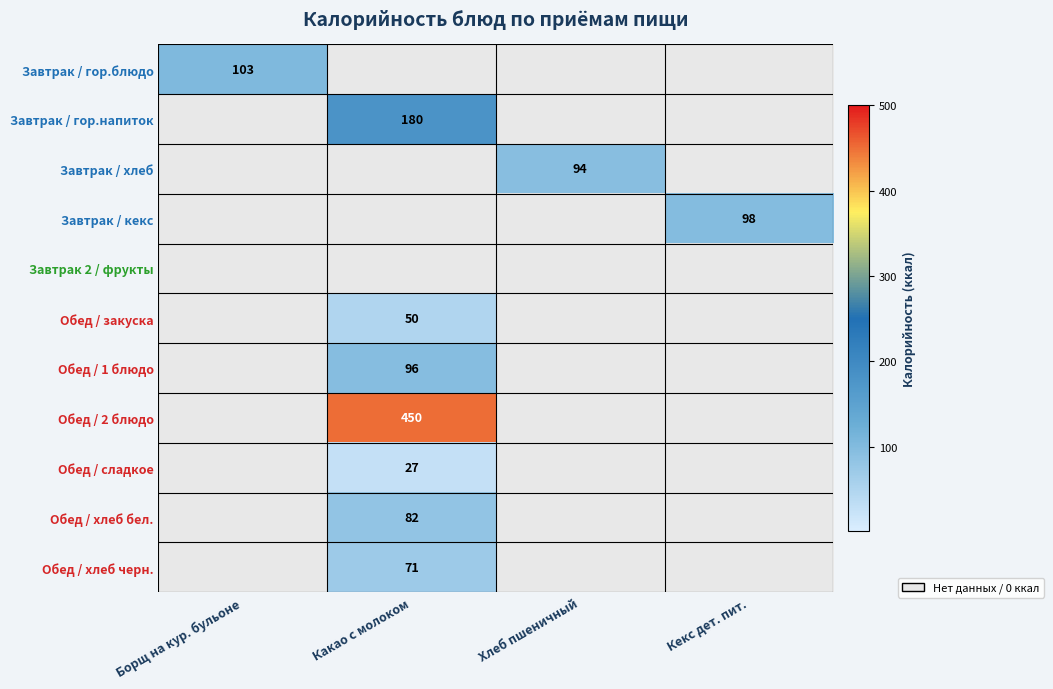

Count the number of categories in the chart.

4